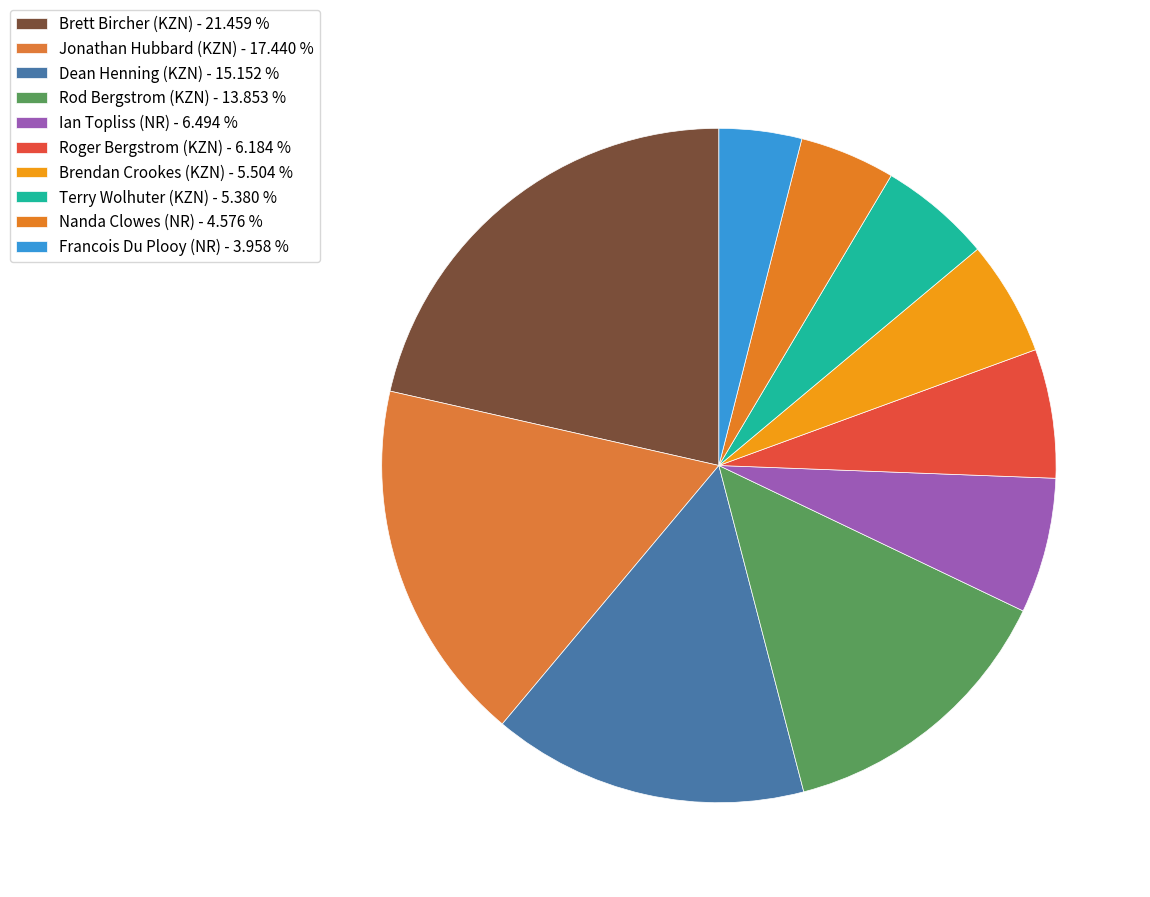

To the nearest percent, what is the difference between the Terry Wolhuter (KZN) and Ian Topliss (NR) slice percentages?

1%